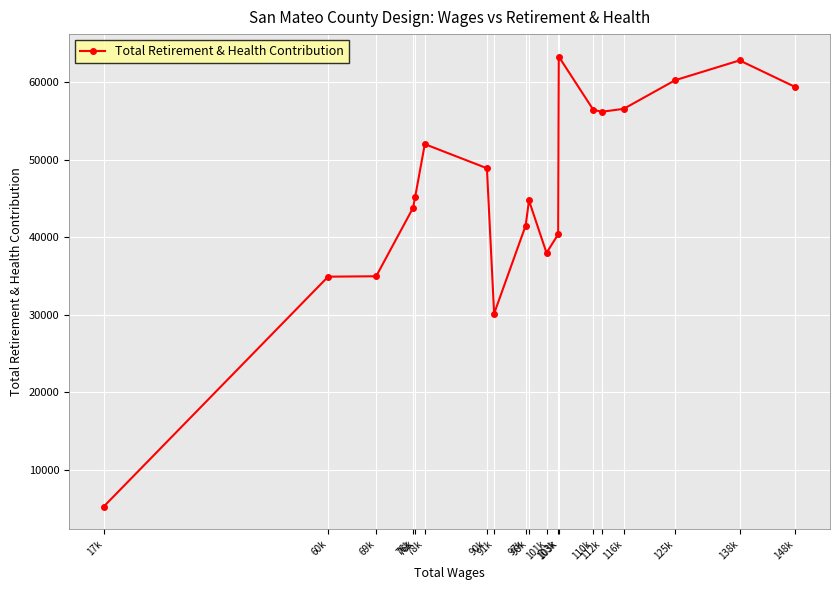

How many data points does each series have?

19